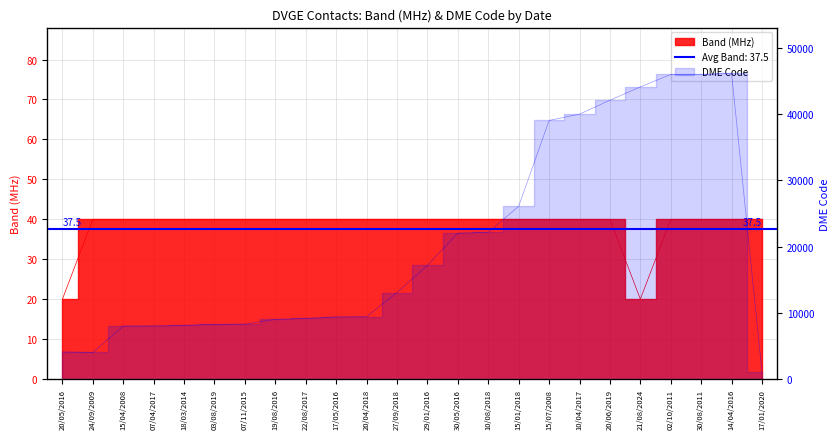

True or false: Band (MHz) and DME Code intersect in this chart.

False